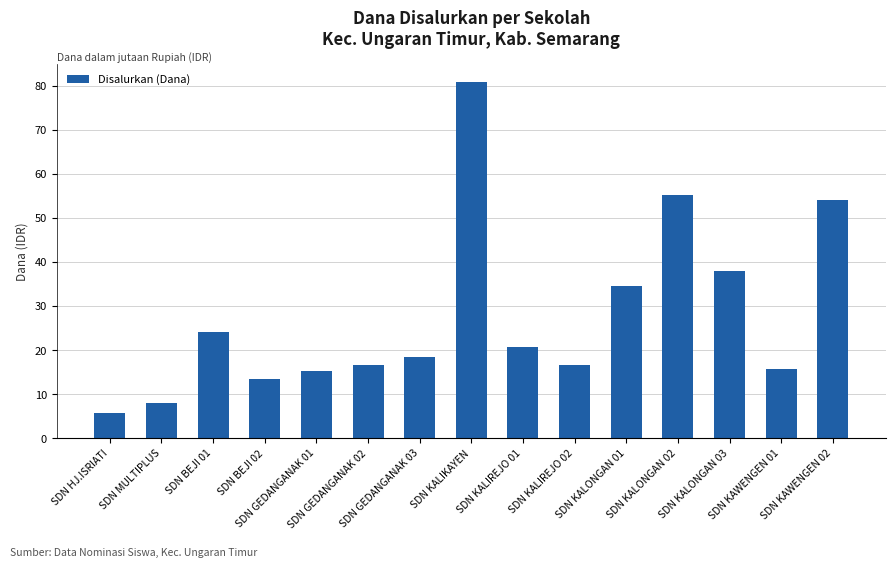

What is the label of the 13th bar from the left?

SDN KALONGAN 03